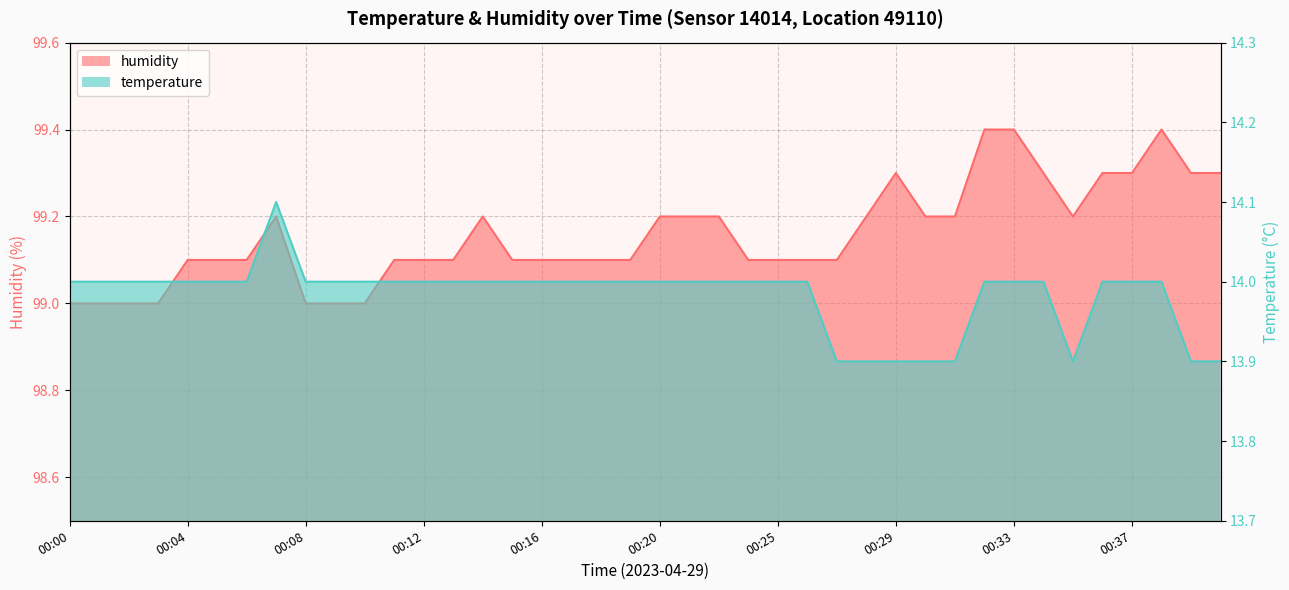

The temperature series shows 14.0 at 00:14. True or false?

True